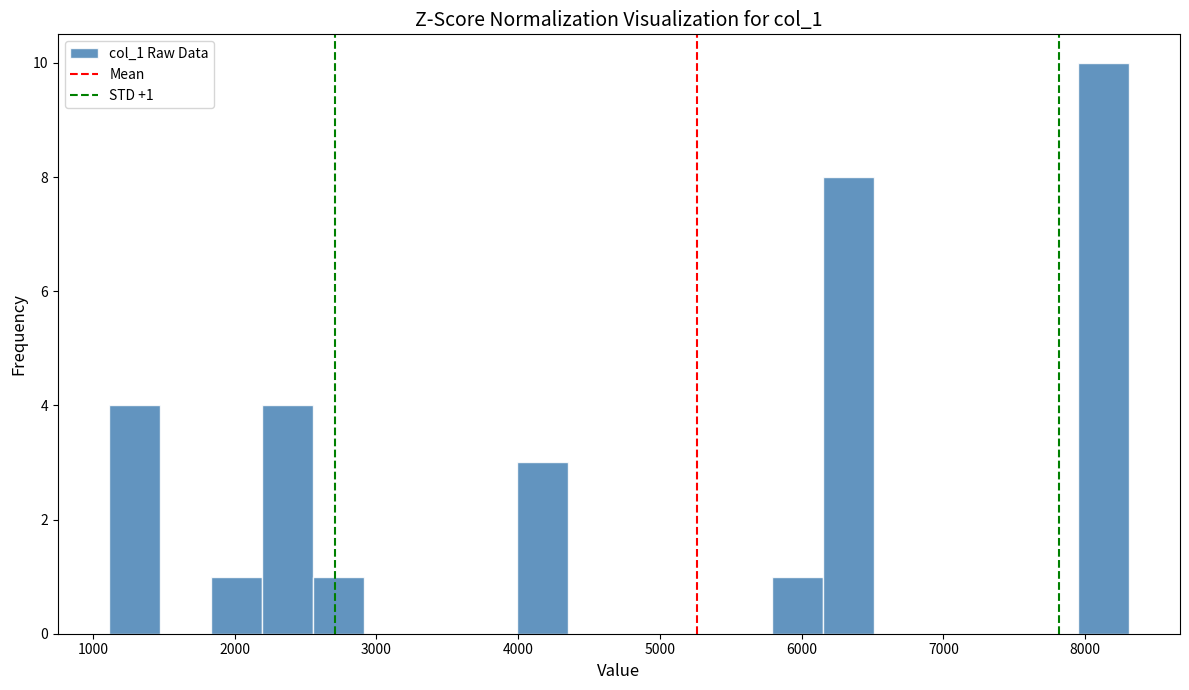

Around what value on the x-axis is the tallest bar? Give the approximate position of its centre, as read against the axis.

8100